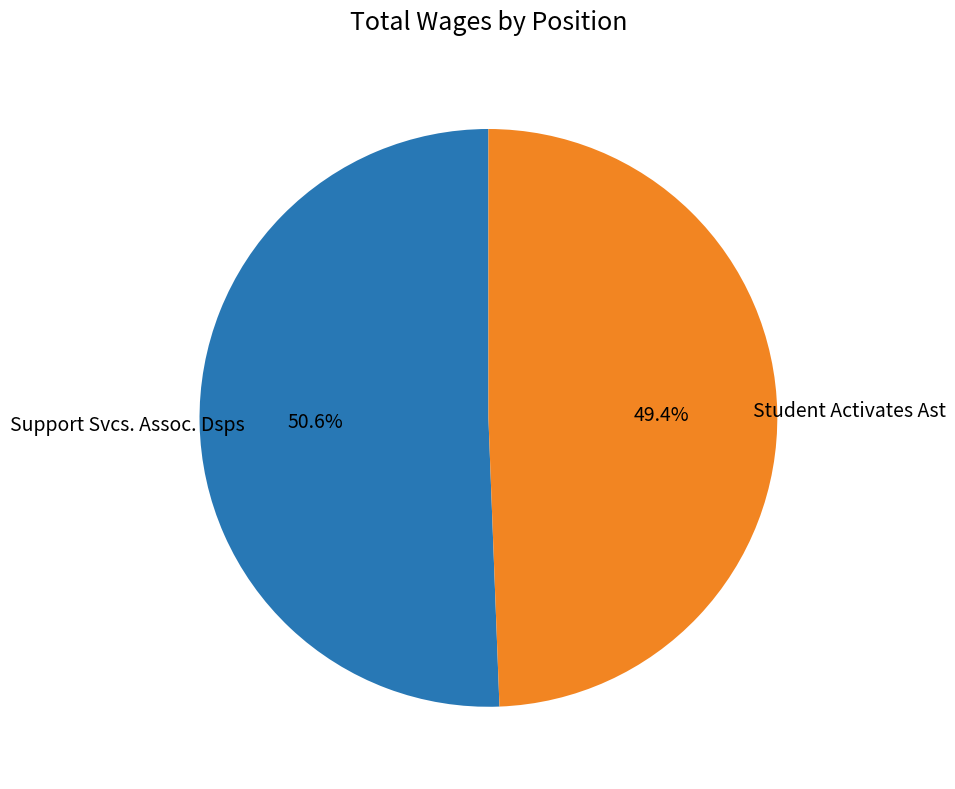

Is there a majority slice in this chart?

Yes